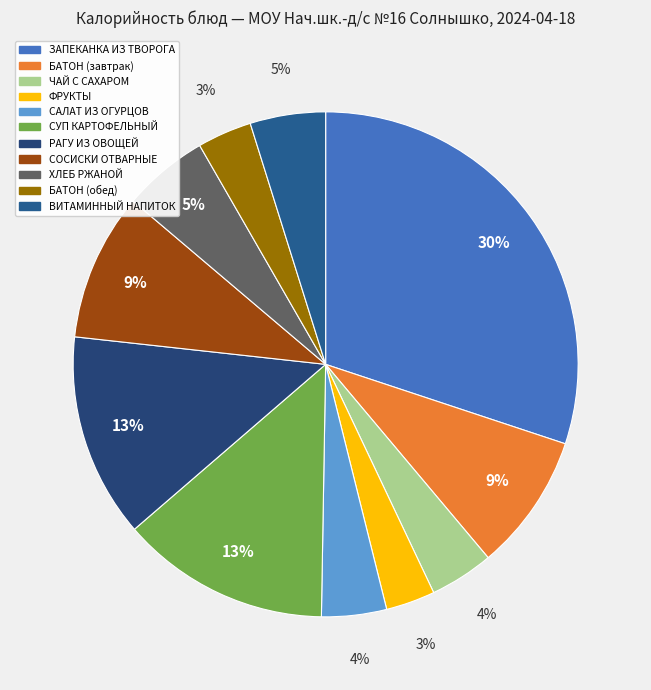

To the nearest percent, what portion does ФРУКТЫ represent?

3%